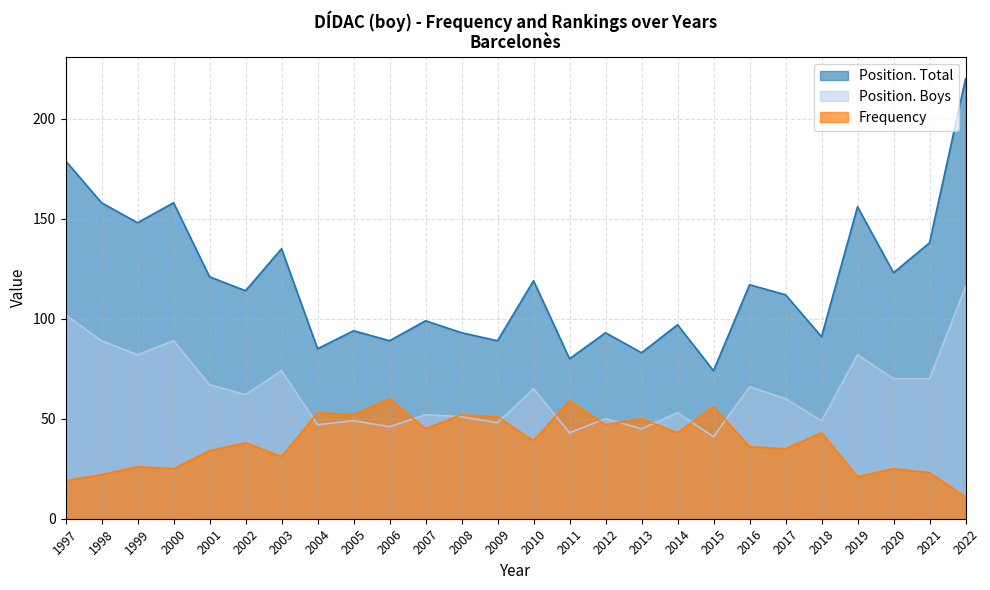

True or false: Position. Boys and Position. Total cross at least once.

False